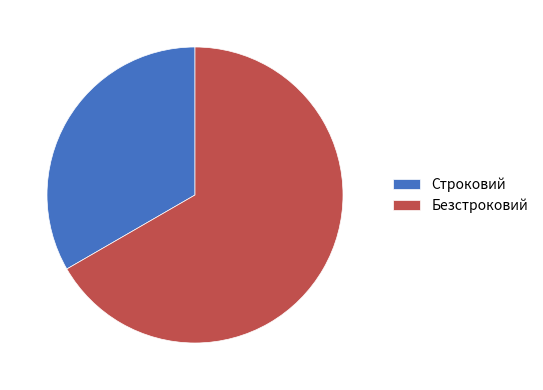

Is it true that Безстроковий is 67% of the pie?

True